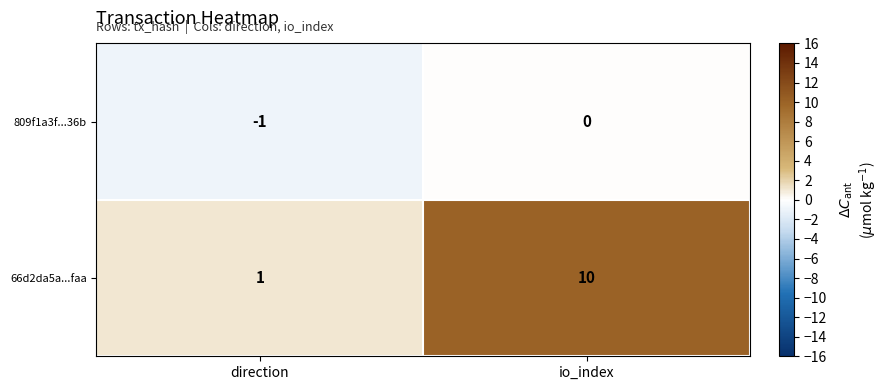

At which category is the sum across all series the highest?

io_index